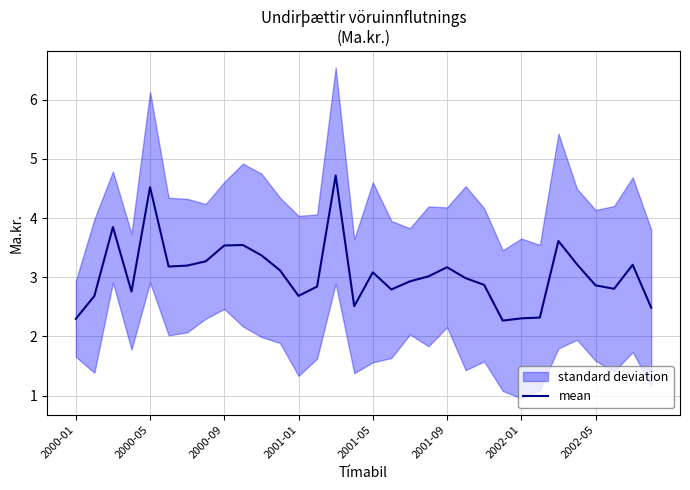

What is the maximum value shown in the chart?

4.7